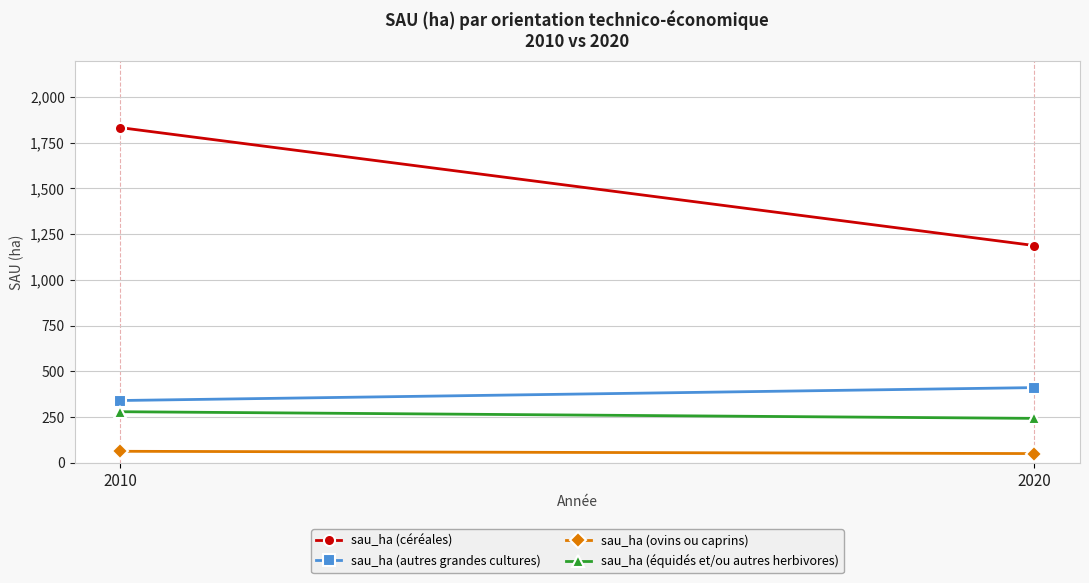

Reading left to right, extract all data points from this chart.

sau_ha (céréales): 1831.4	1187.1
sau_ha (autres grandes cultures): 340.3	410.8
sau_ha (ovins ou caprins): 62.9	50.4
sau_ha (équidés et/ou autres herbivores): 279.1	242.7